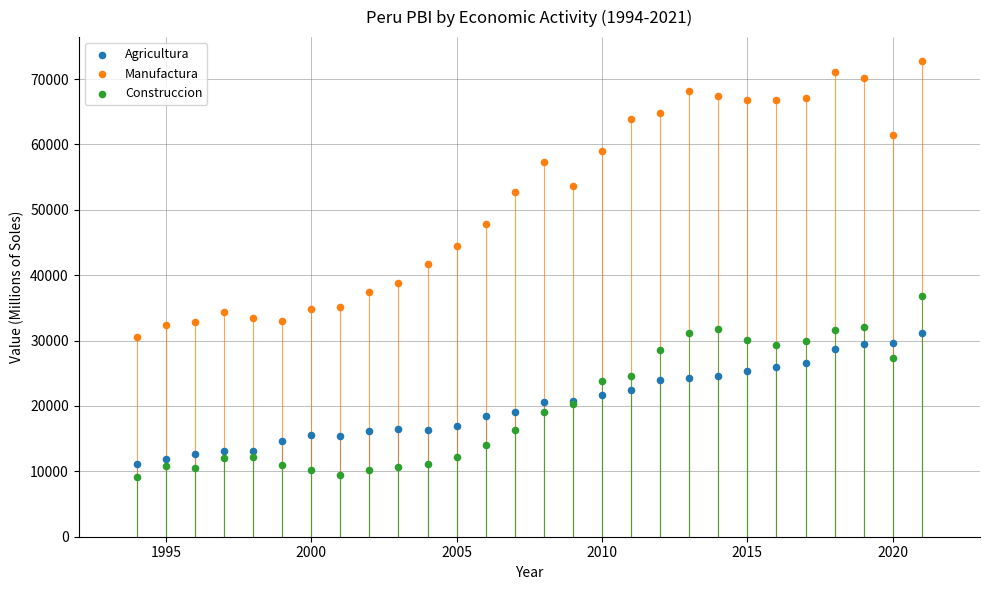

What are all the series names shown in the legend?

Agricultura, Manufactura, Construccion